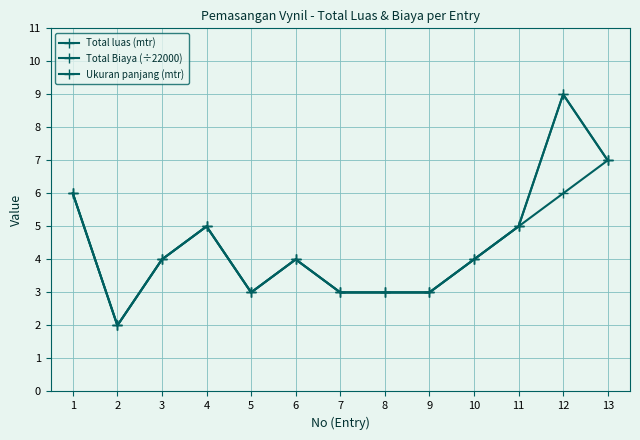

At which category is the sum across all series the highest?

12